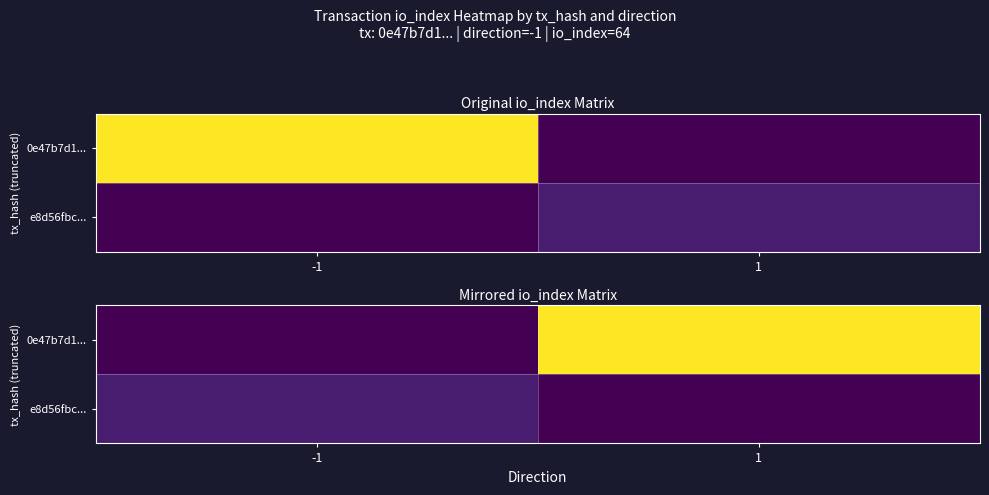

Which series changed the most between -1 and 1?

0e47b7d1...